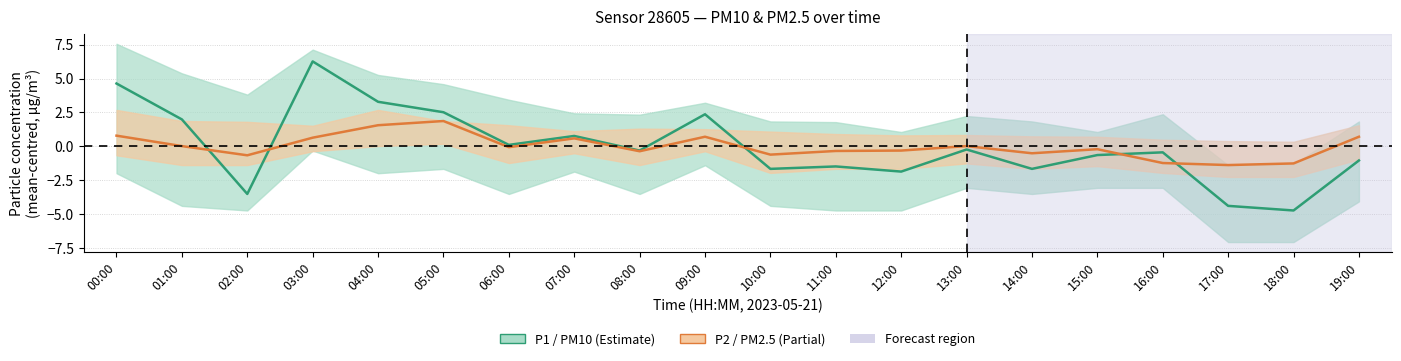

What is the label of the 19th point from the left?

18:00